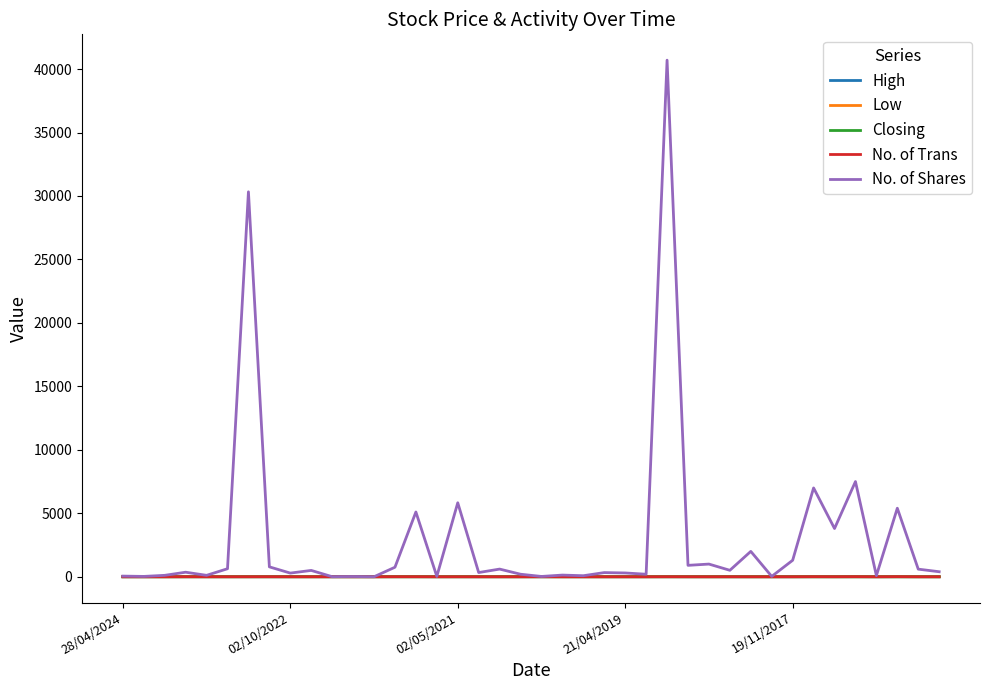

Which series has the largest range (max minus min)?

No. of Shares